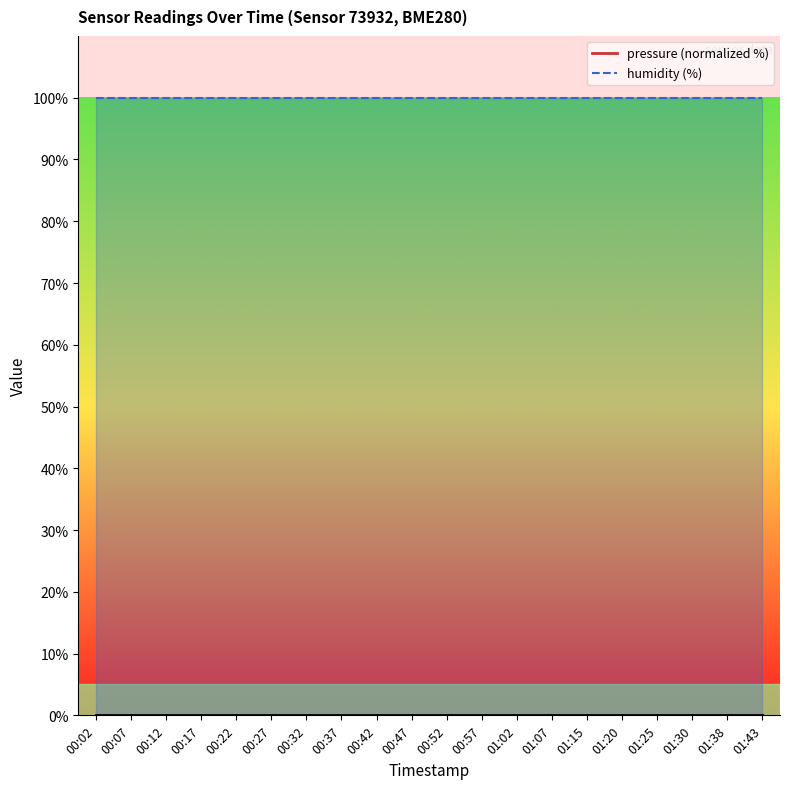

What is the average value of the humidity_line series?

100